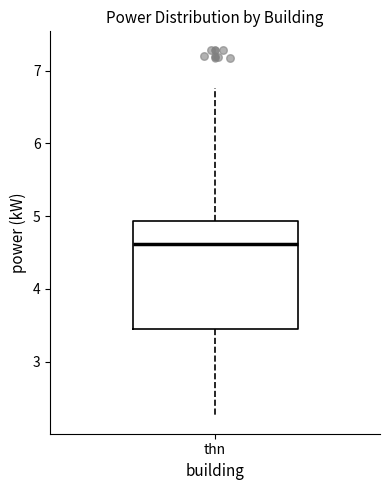

Where does the lower whisker of the box for thn end on the y-axis? The values are not printed on the chart, so give them approximately, as read against the axis.

2.3